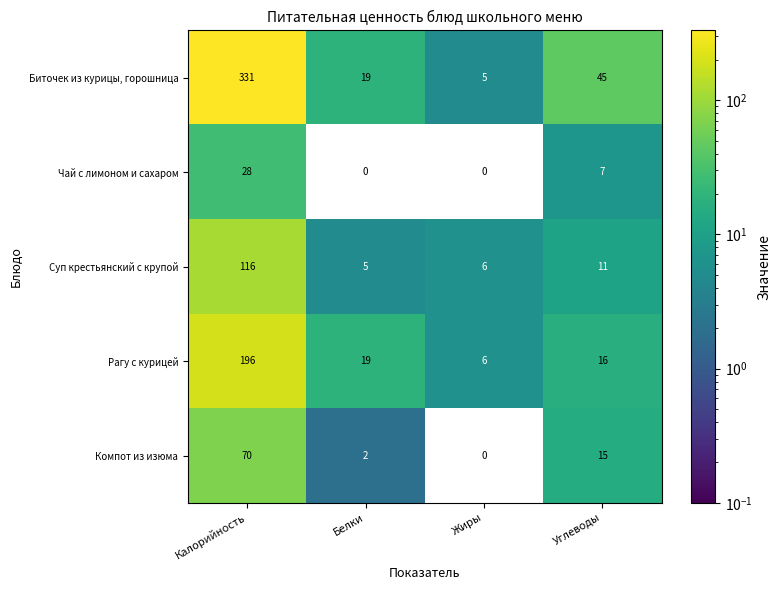

Which series has the largest total across all categories?

Биточек из курицы, горошница